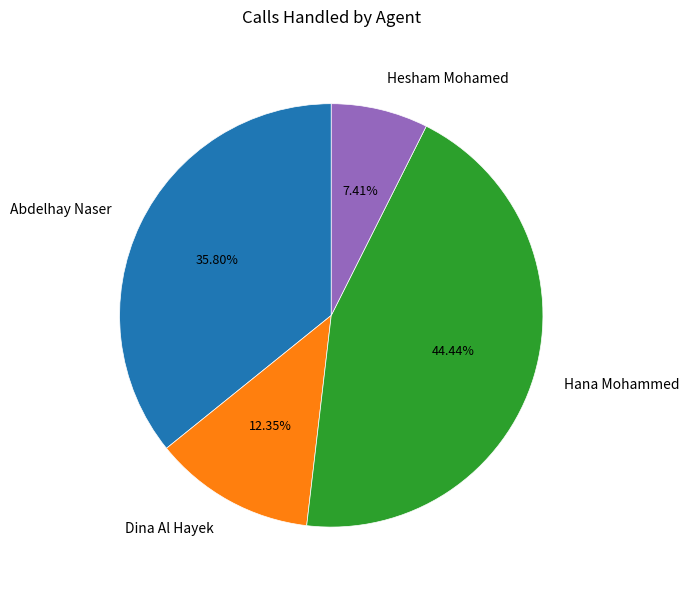

Is there a majority slice in this chart?

No